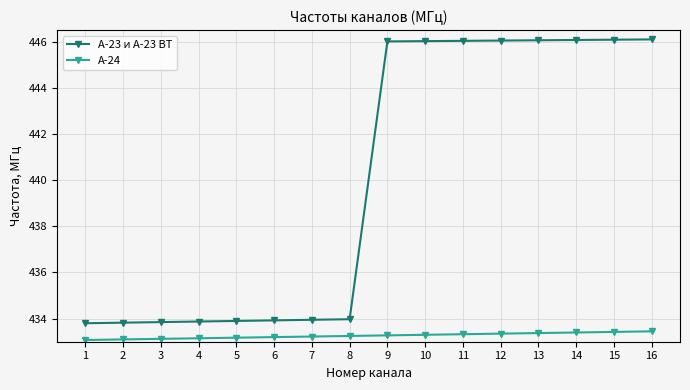

True or false: А-23 и А-23 ВТ and А-24 intersect in this chart.

False